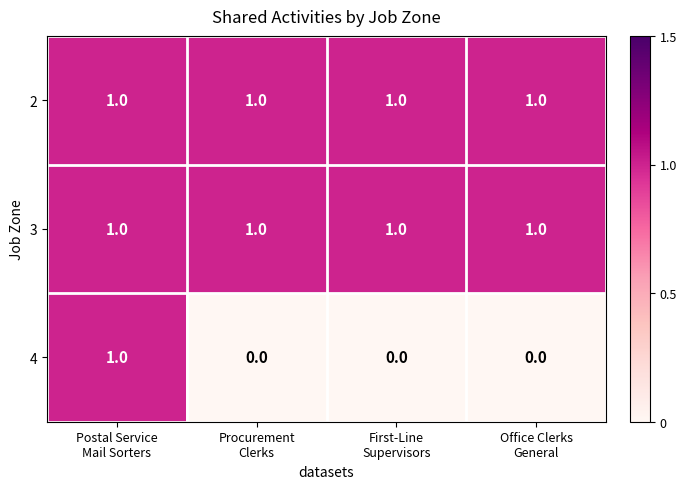

Reading right to left, list all the values displayed in this chart.

2: 1	1	1	1
3: 1	1	1	1
4: 0	0	0	1